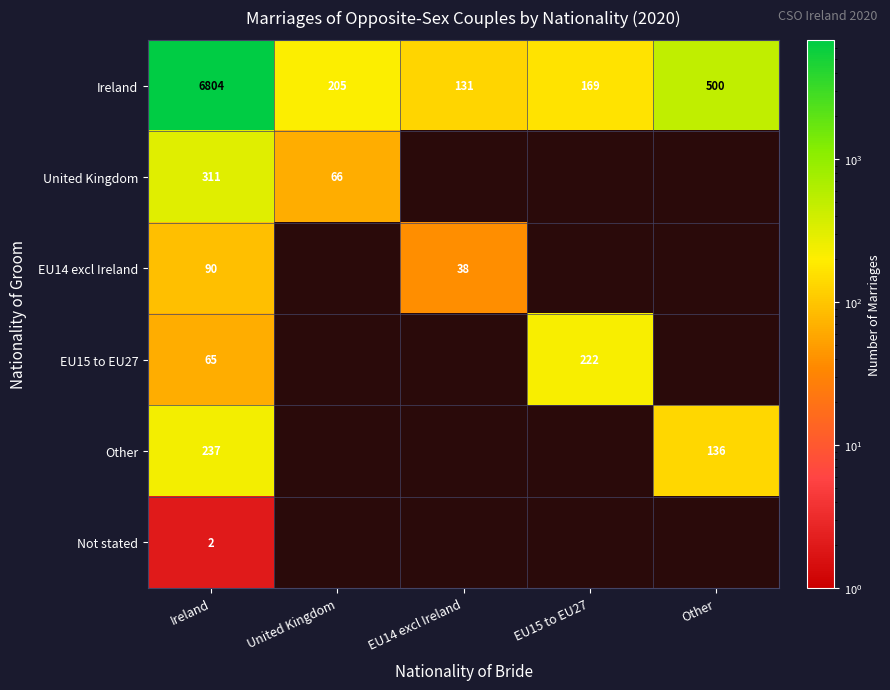

Is it true that Ireland equals 227.7 at EU14 excl Ireland?

False